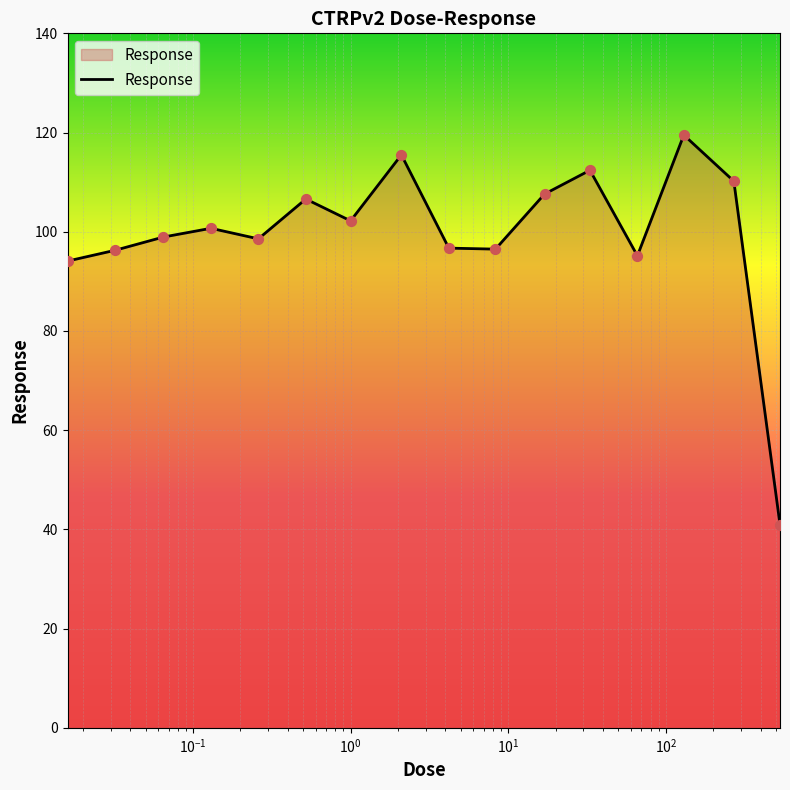

What is the difference between the maximum and minimum values?

78.5